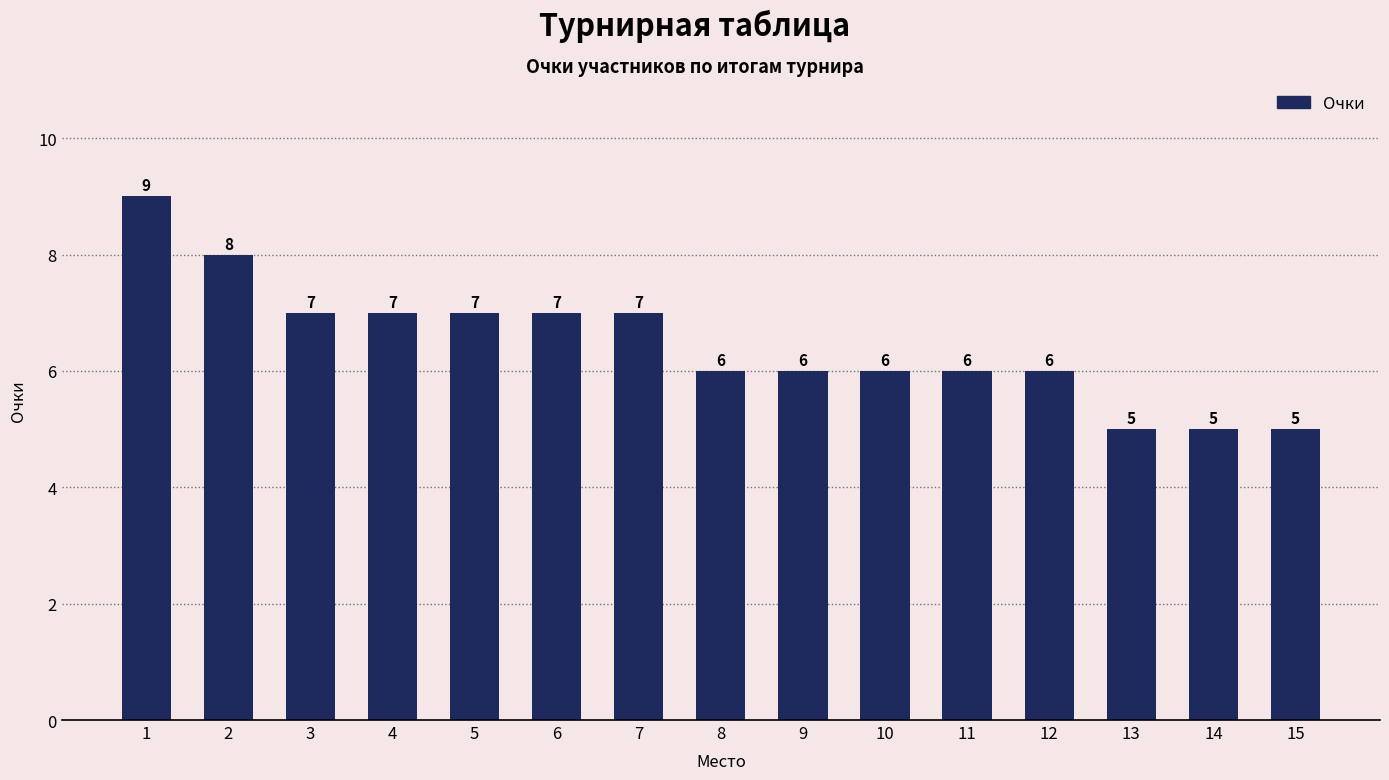

What is the average value?

6